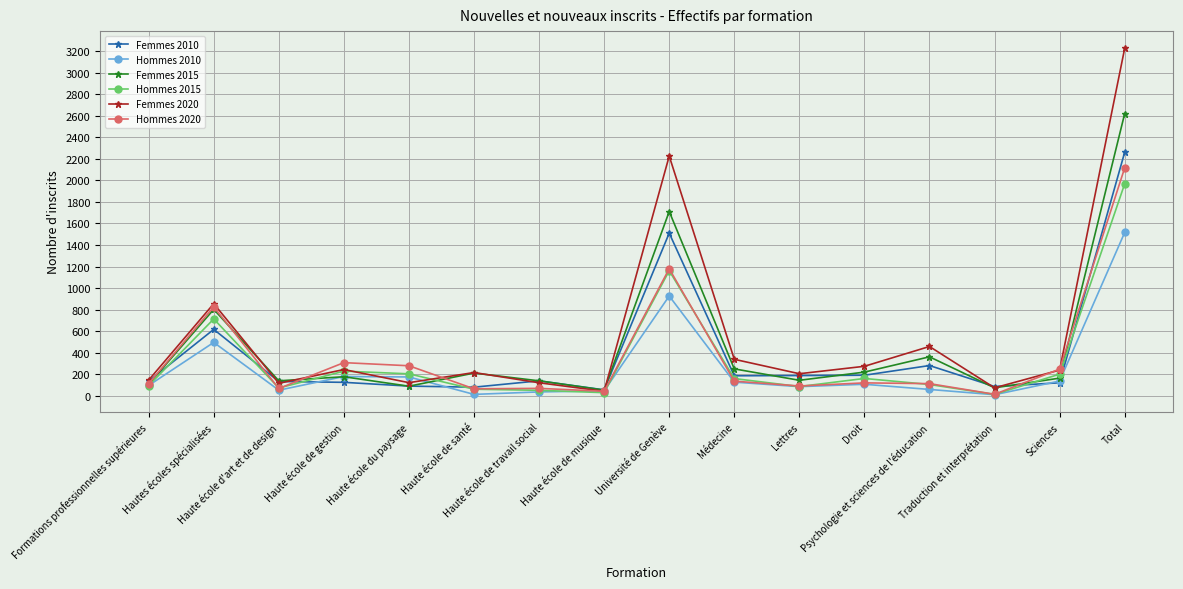

What is the difference between the Femmes 2010 values at Formations professionnelles supérieures and Traduction et interprétation?

50